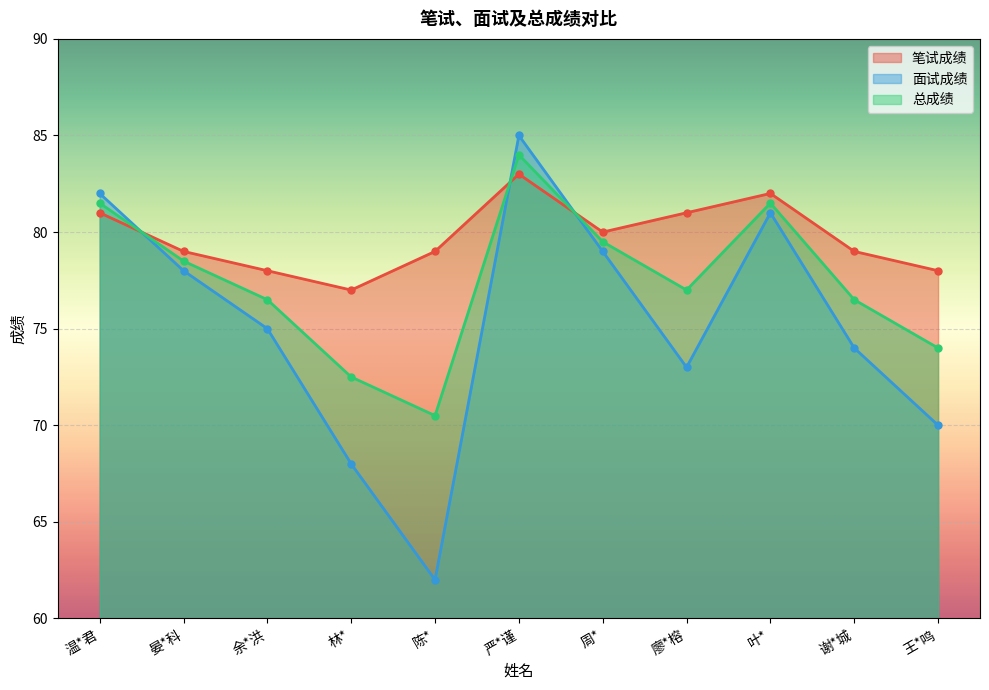

At which category is the sum across all series the highest?

严*谨